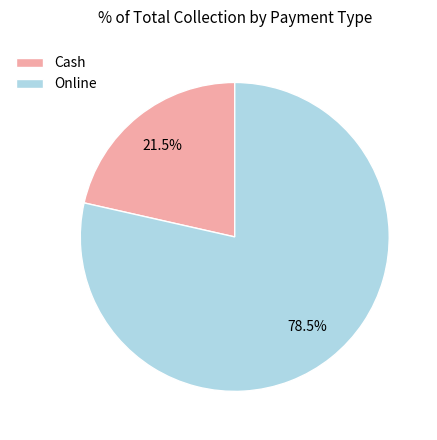

How many segments does this pie chart have?

2